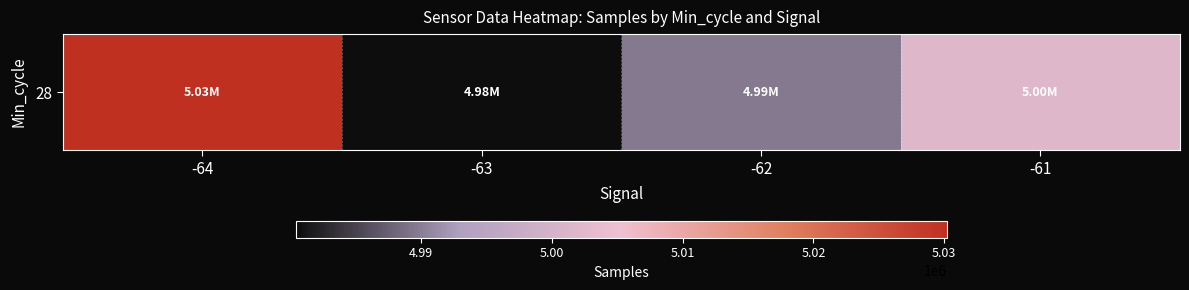

Reading left to right, what are all the values shown in this chart?

5030233.0	4980401.5	4989595.9	5002087.0